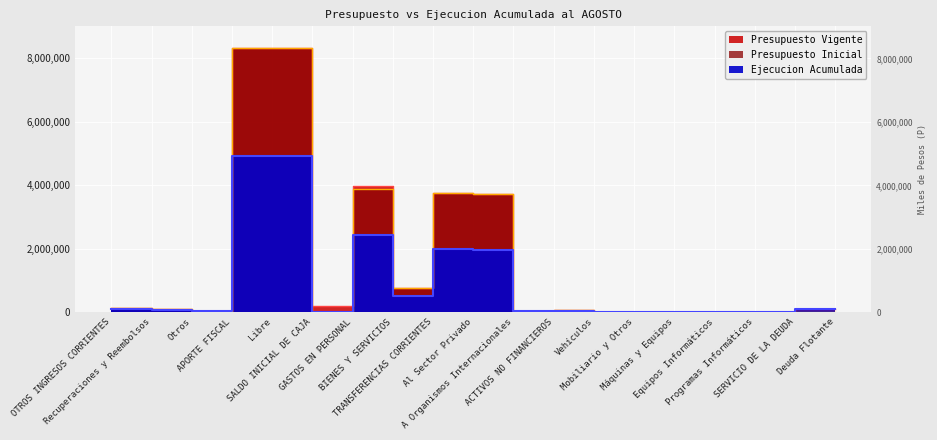

What is the total value across all series at GASTOS EN PERSONAL?

10304602